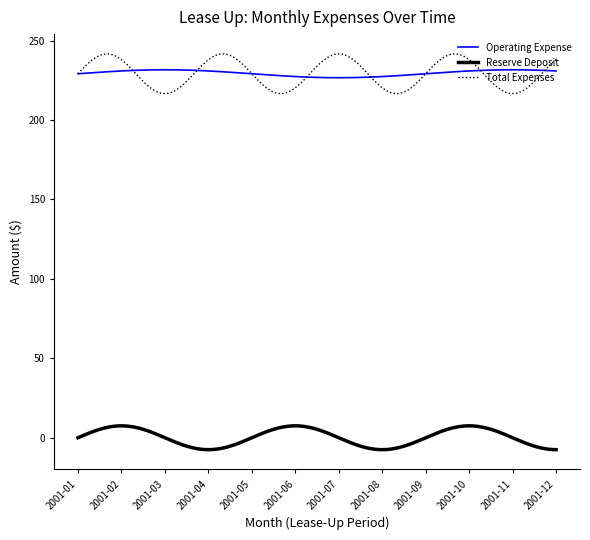

Which series has the largest range (max minus min)?

Total Expenses